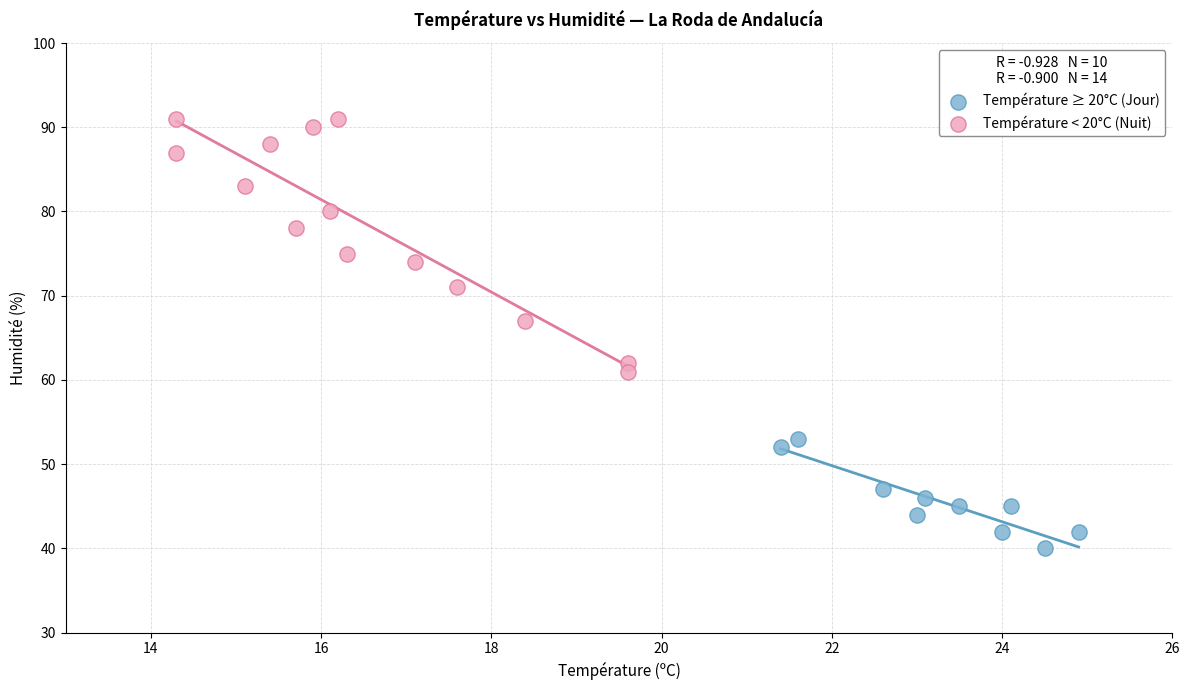

Which series reaches the maximum Y coordinate?

Température < 20°C (Nuit)